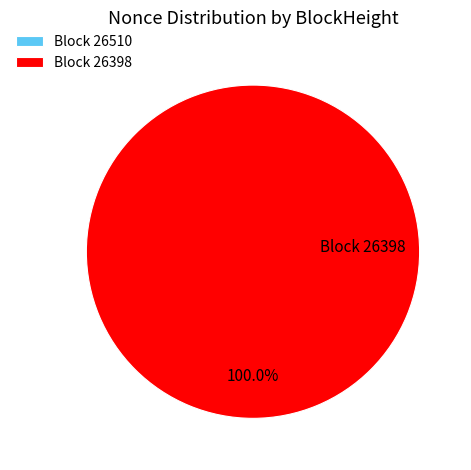

To the nearest percent, what portion does 26398 represent?

100%